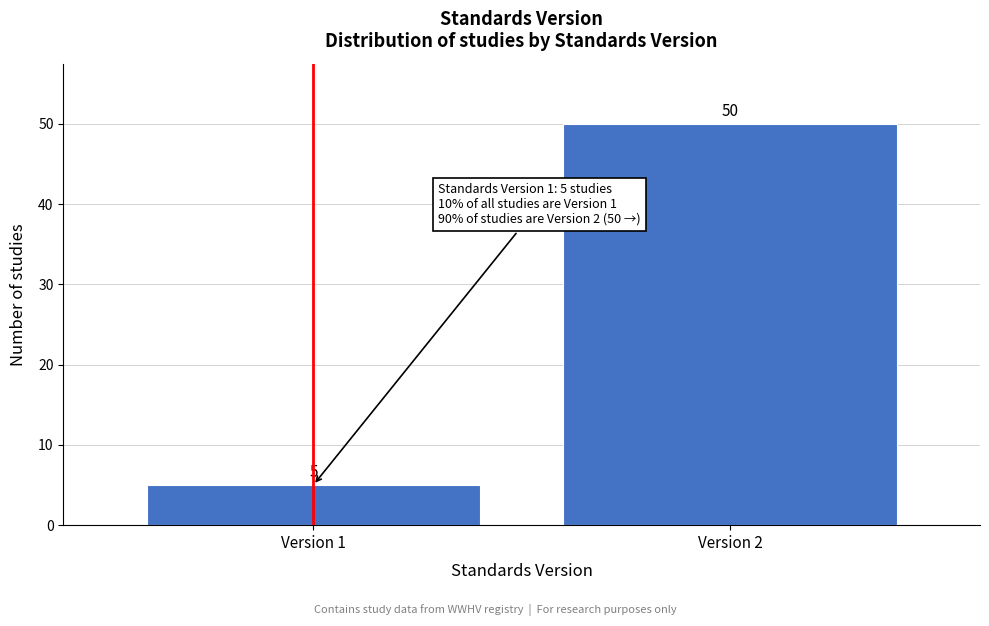

Reading left to right, extract all data points from this chart.

5	50